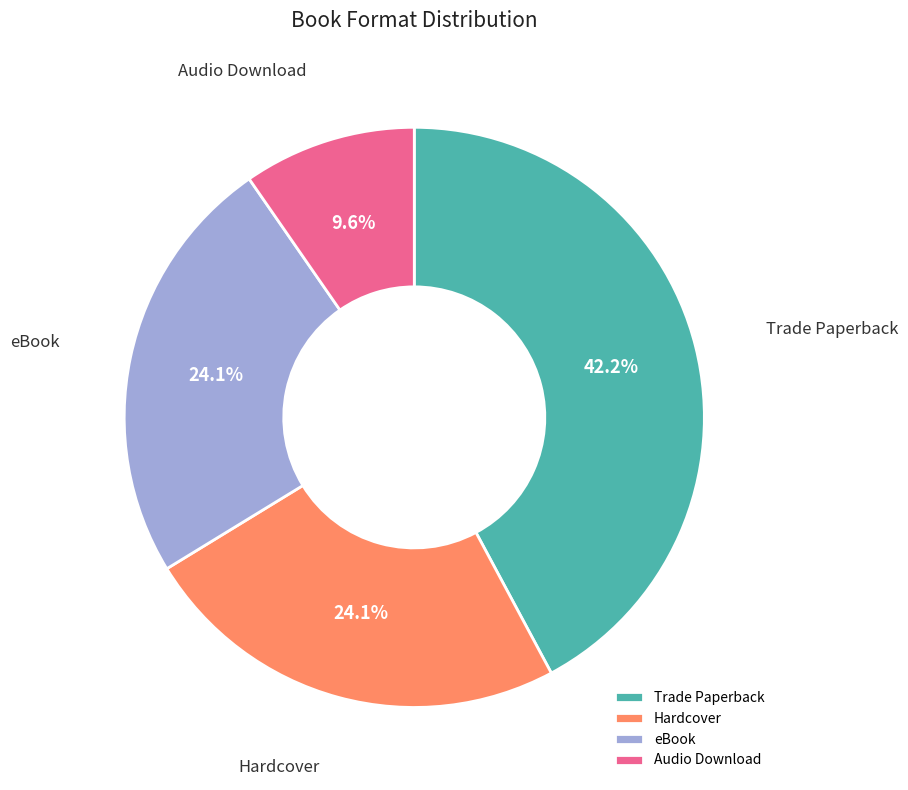

Approximately how many times larger is the value at Audio Download compared to eBook?

0.4